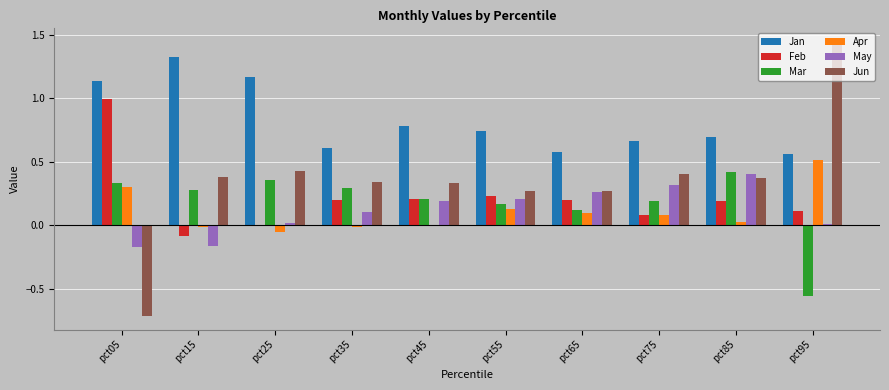

Is the value of May at pct25 greater than the value of Jun at pct65?

No